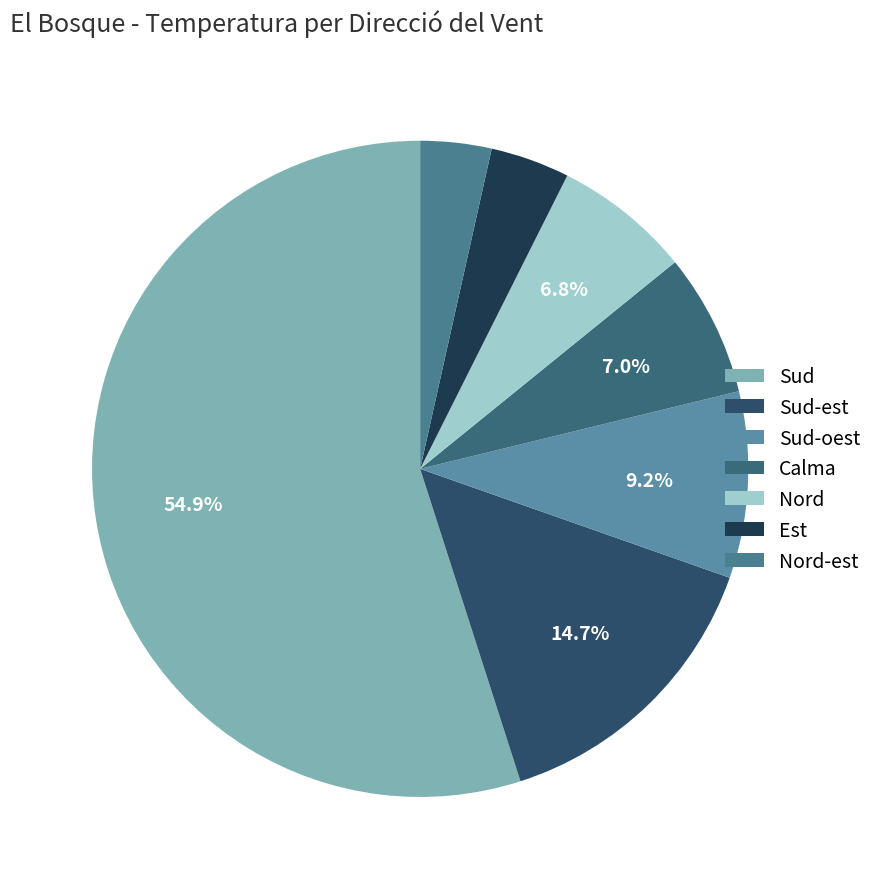

To the nearest percent, what is the average slice percentage?

14%